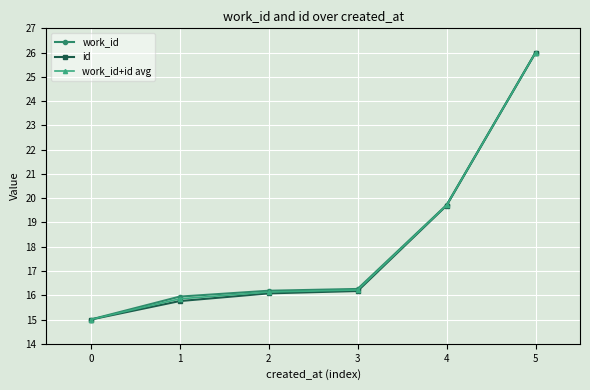

At which label does id first exceed 16?

2